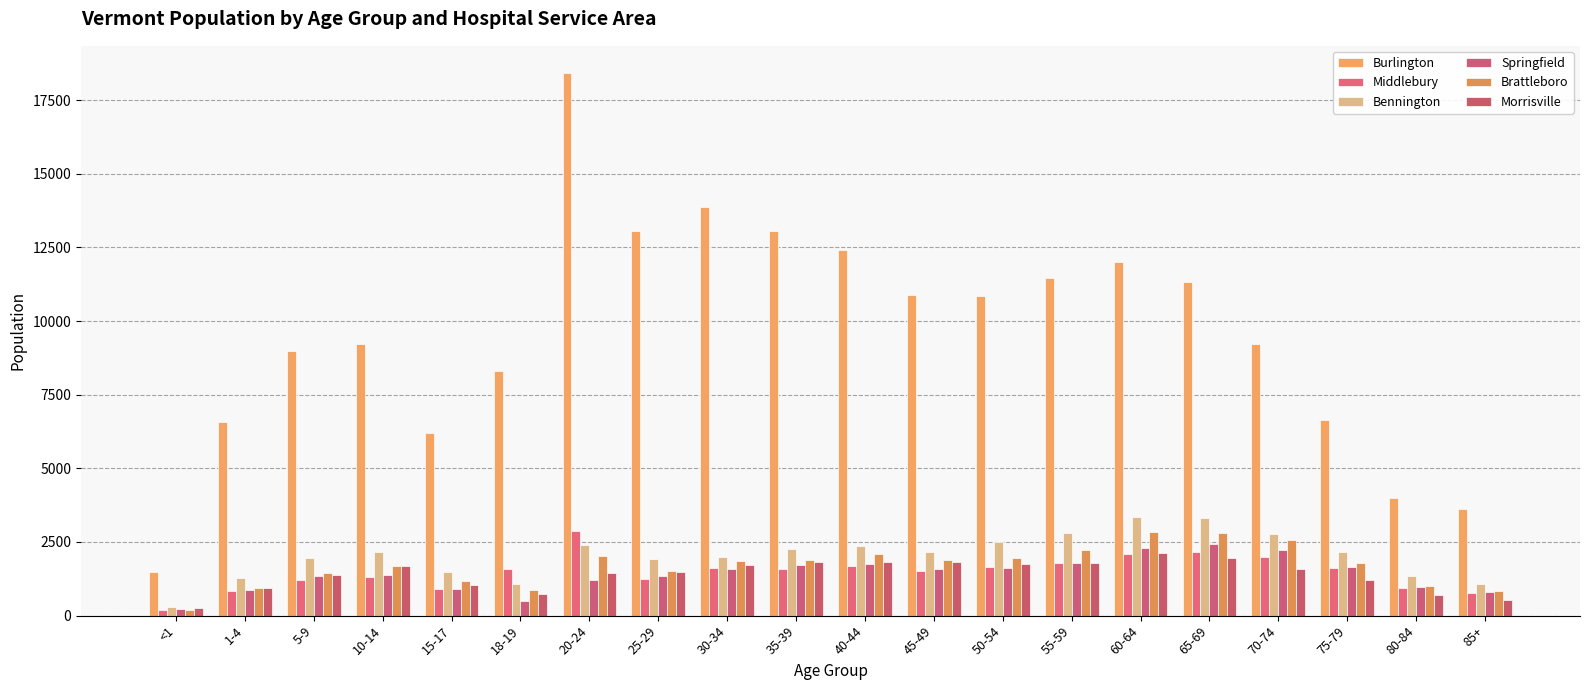

How many data points in Brattleboro are less than 1840?

10